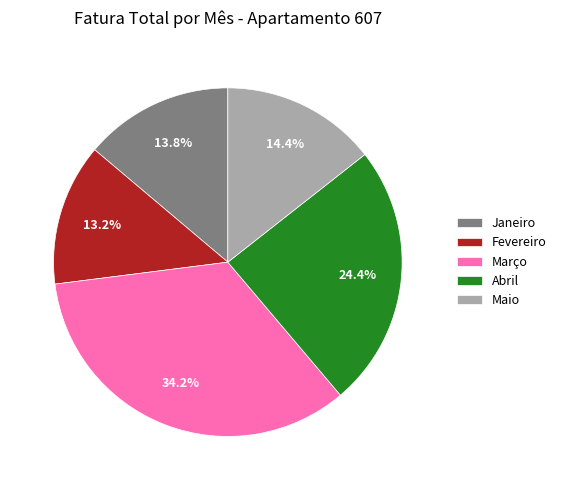

How many segments does this pie chart have?

5